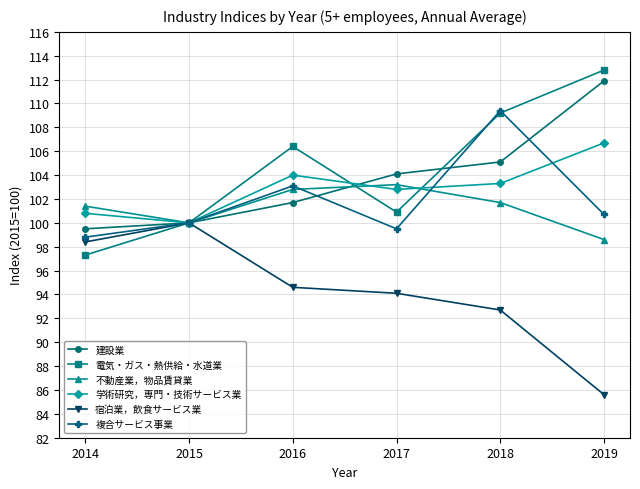

What are all the series names shown in the legend?

建設業, 電気・ガス・熱供給・水道業, 不動産業，物品賃貸業, 学術研究，専門・技術サービス業, 宿泊業，飲食サービス業, 複合サービス事業